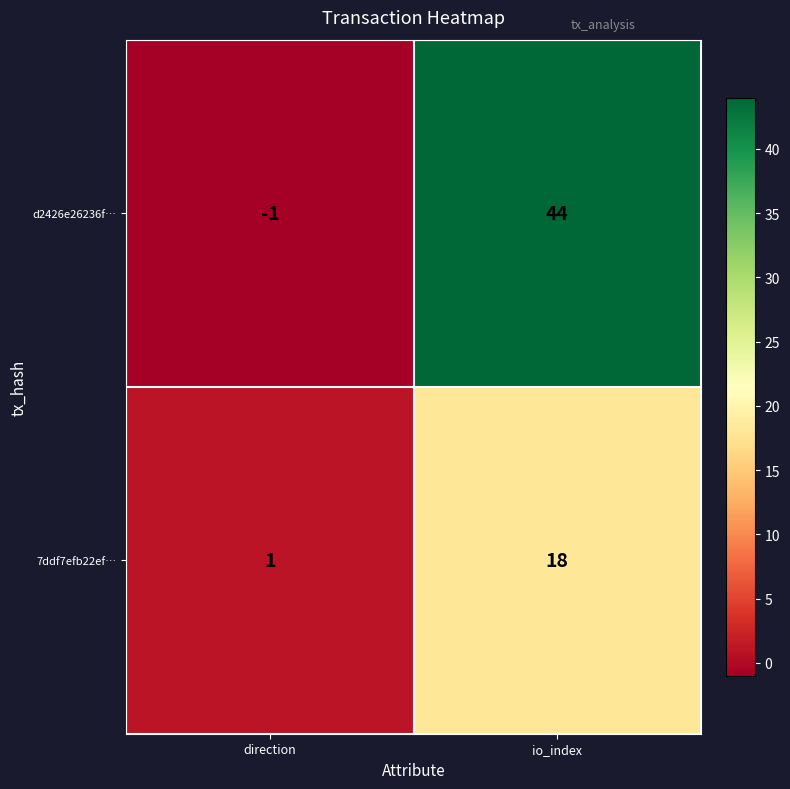

Rank the series by their maximum value, from lowest to highest.

7ddf7efb22ef…, d2426e26236f…